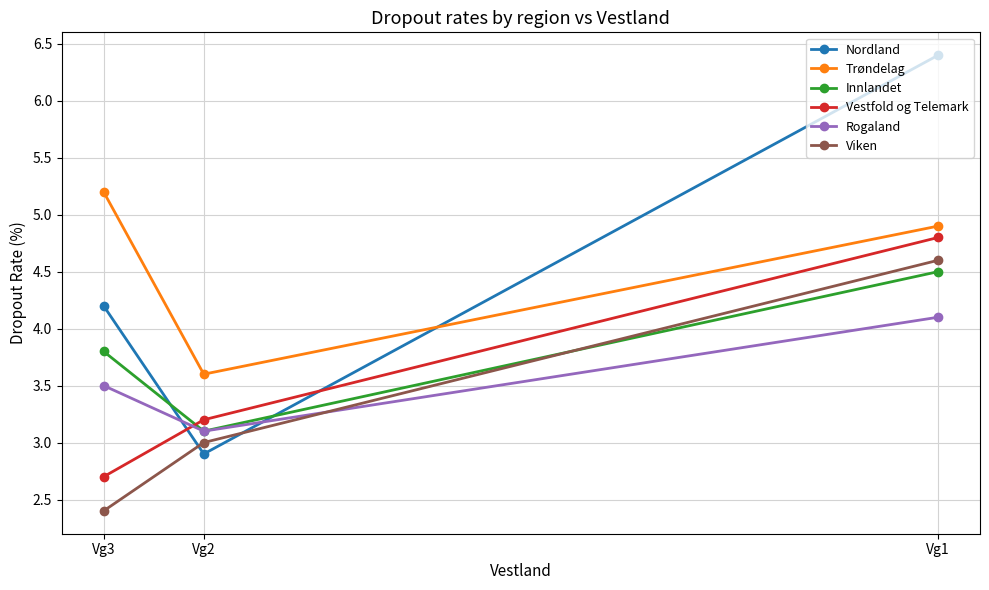

What is the sum of the Viken values at Vg2 and Vg1?

7.6